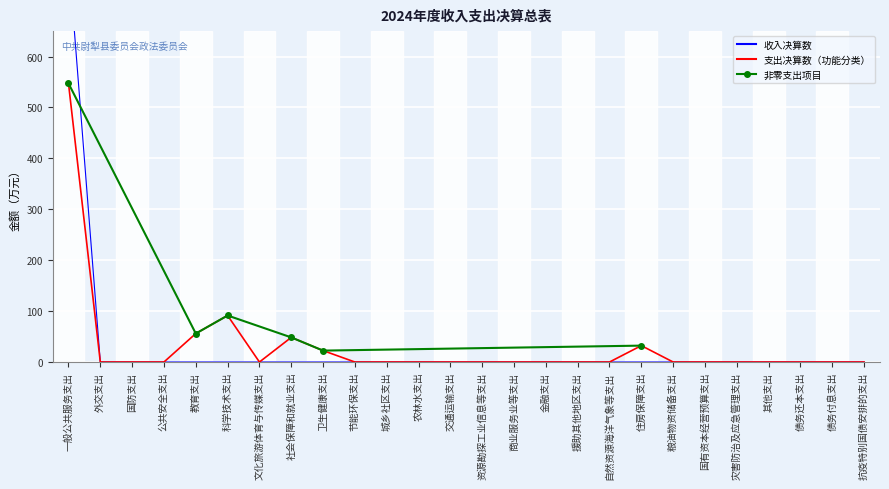

Which has a higher value, 文化旅游体育与传媒支出 or 住房保障支出?

住房保障支出